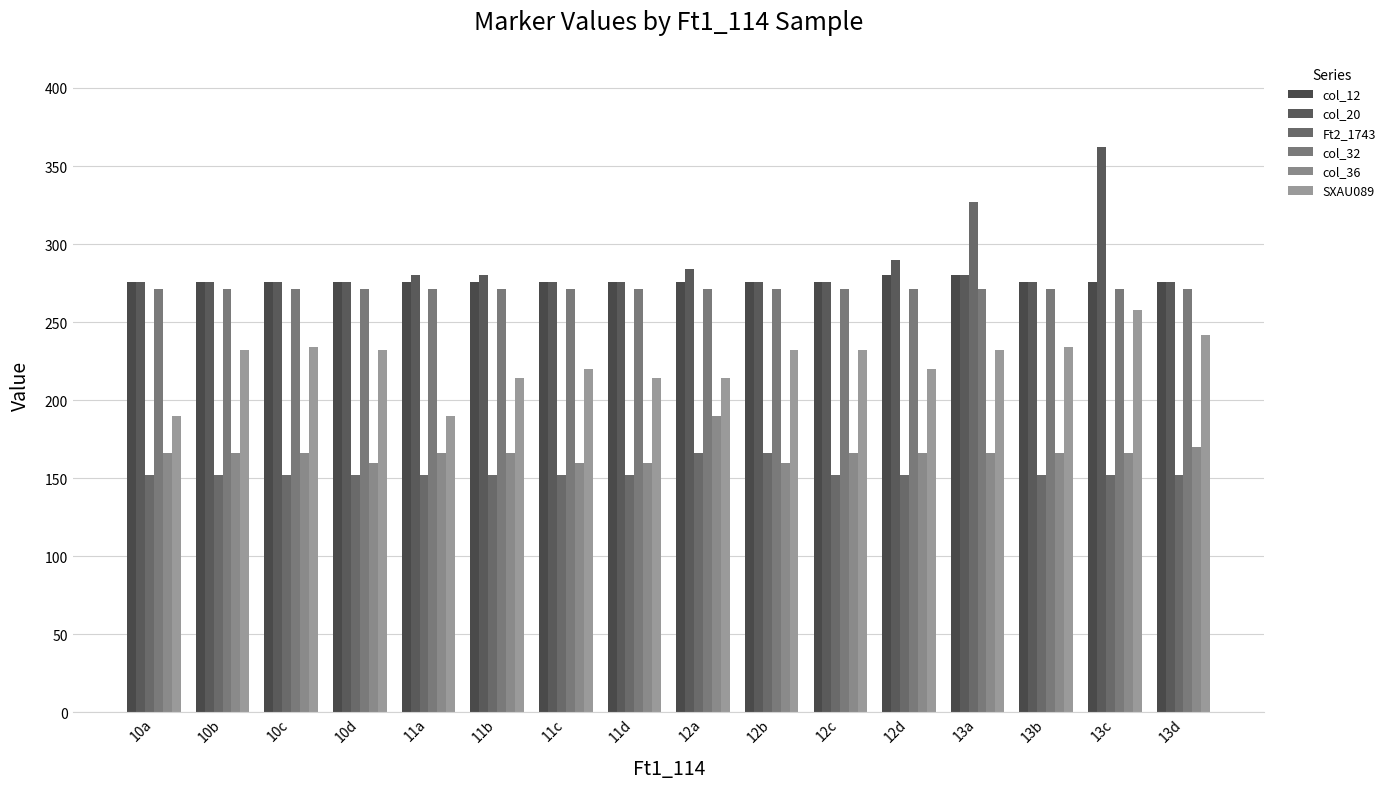

How many groups of bars are there?

16